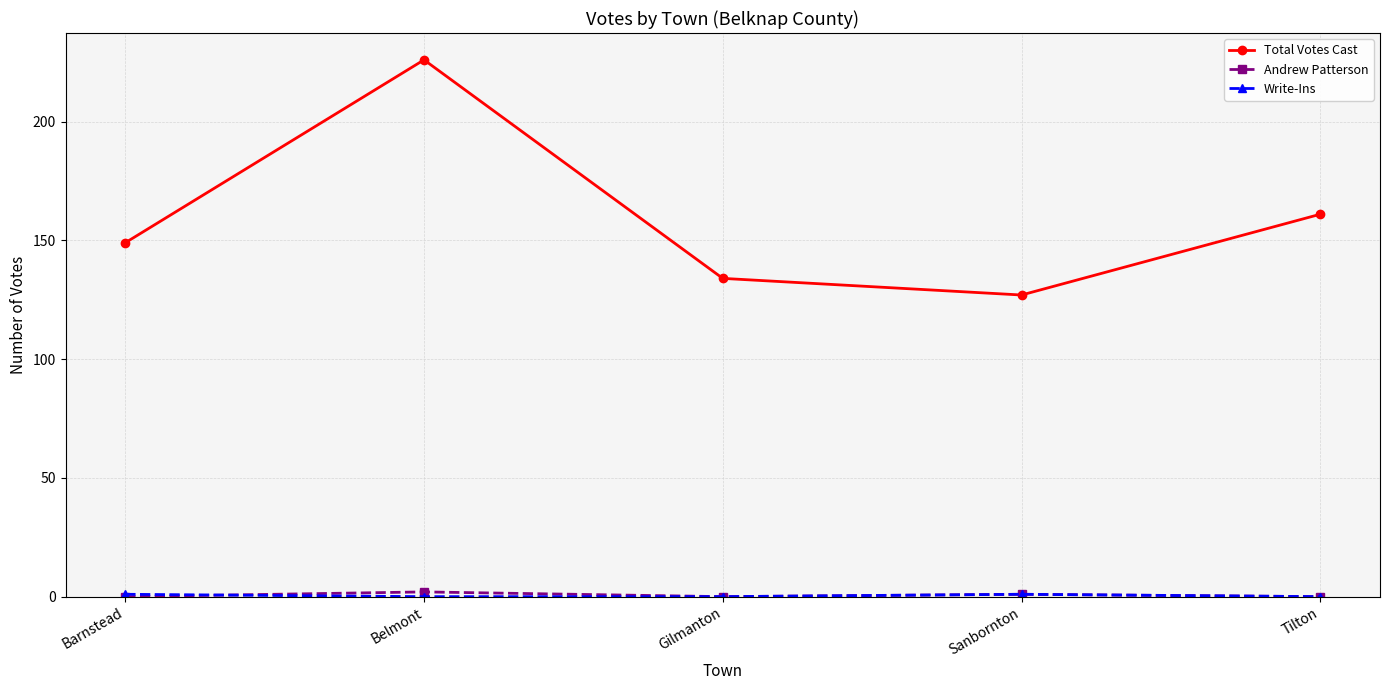

What is the label of the 3rd point from the left?

Gilmanton